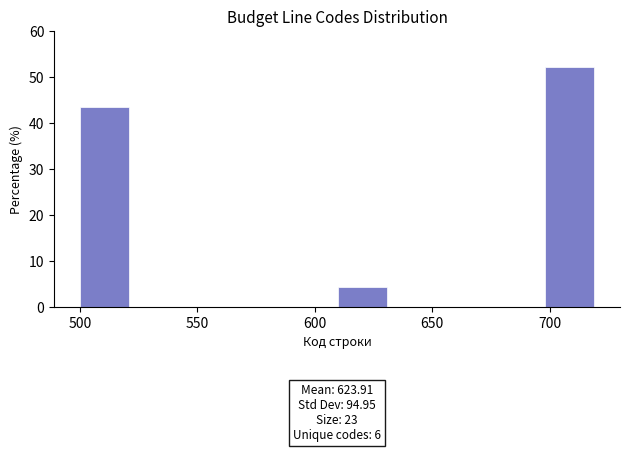

Which range on the x-axis has the tallest bar?

698 to 720